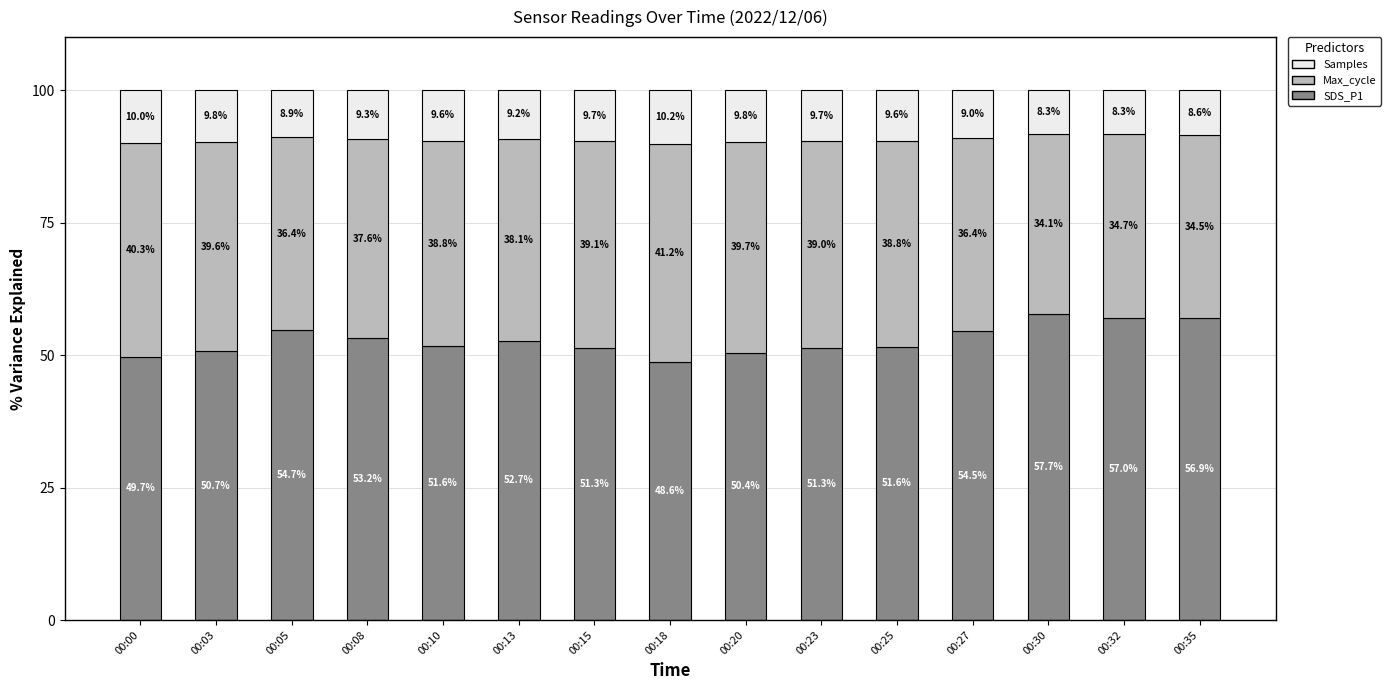

The value of SDS_P1 at 00:00 is 33.4. True or false?

False